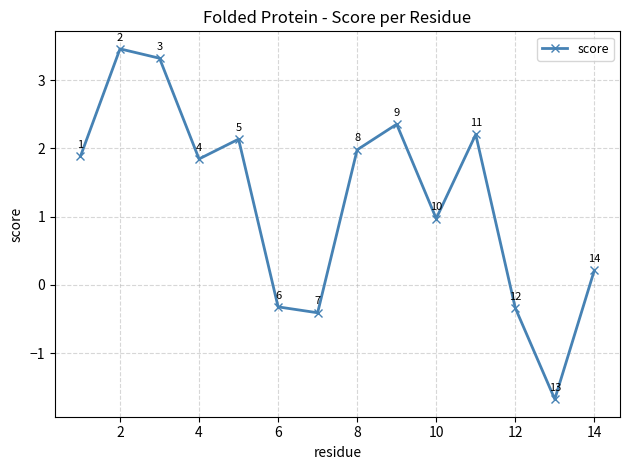

What is the difference between the second highest and minimum values?

5.0